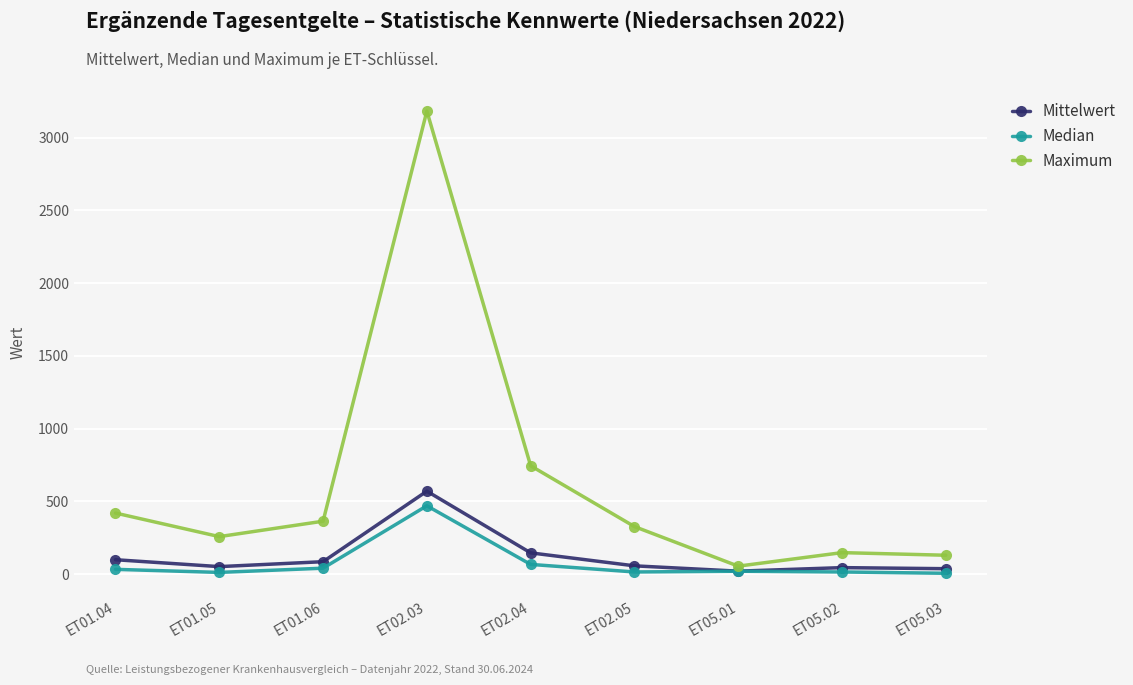

What is the average value of the Median series?

75.4